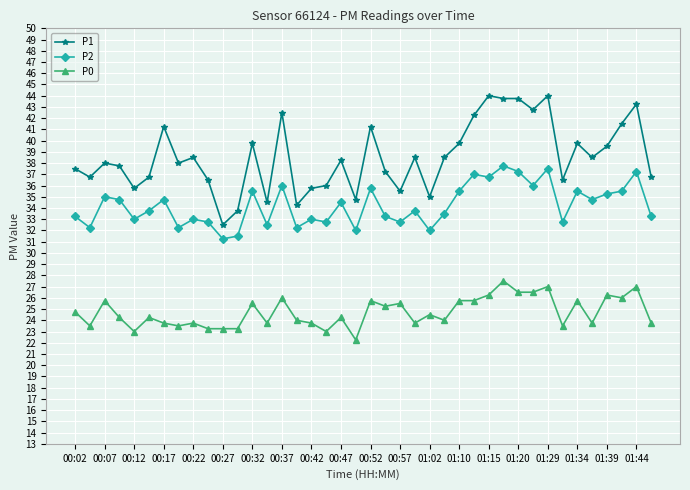

Which series has the largest total across all categories?

P1